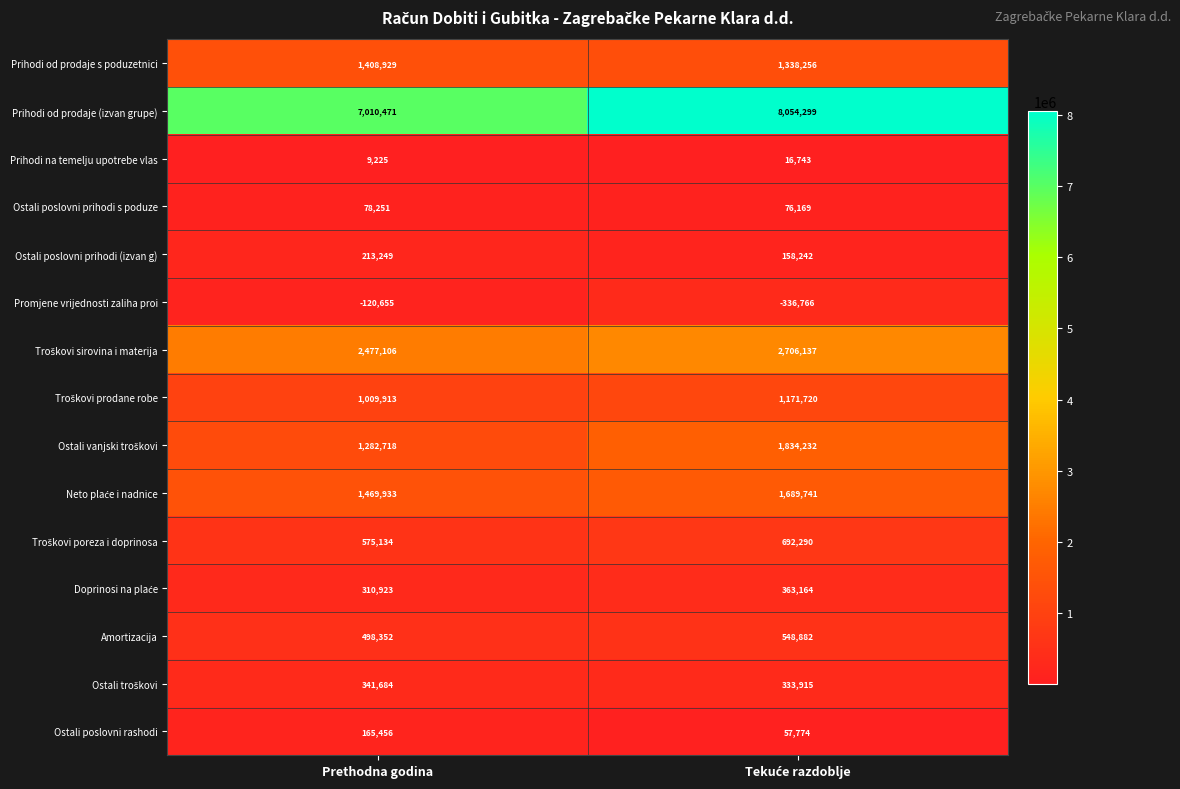

The Prihodi od prodaje s poduzetnici series shows 343258 at Prethodna godina. True or false?

False